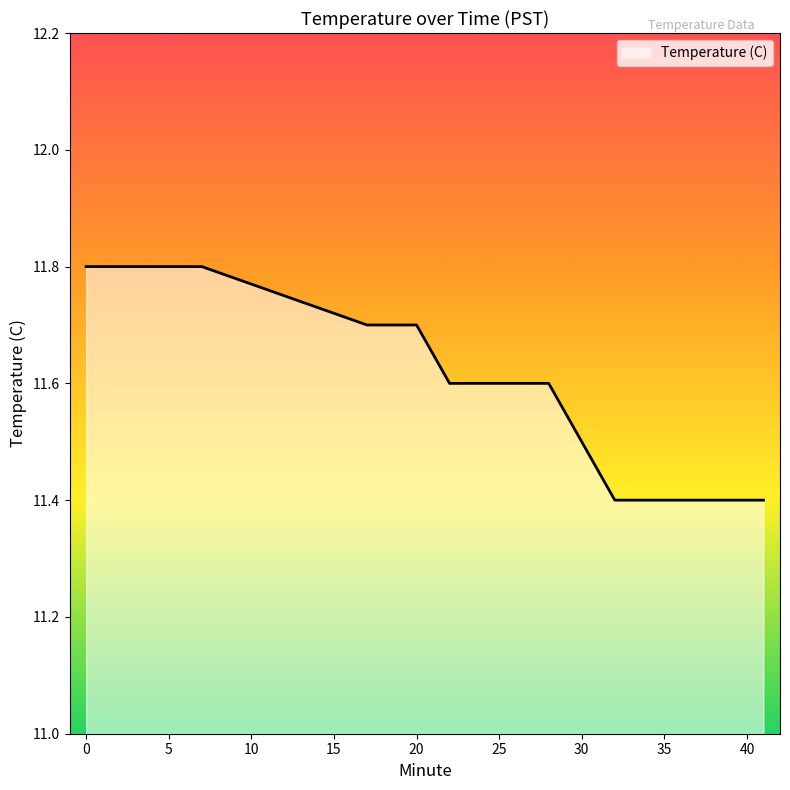

What is the smallest value displayed?

11.4